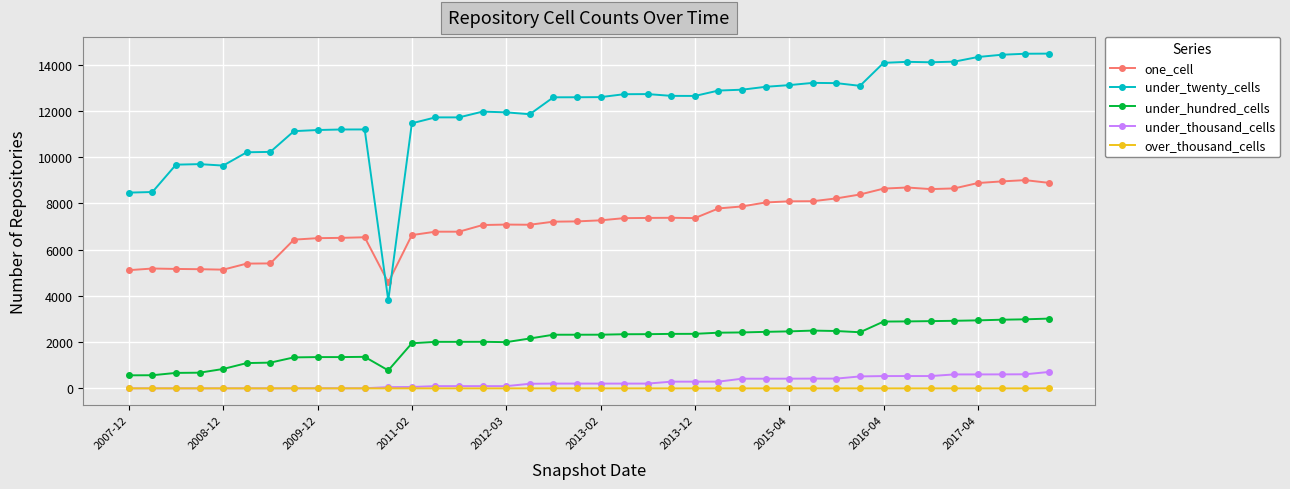

True or false: one_cell has more than 0 points higher than both neighbors.

True